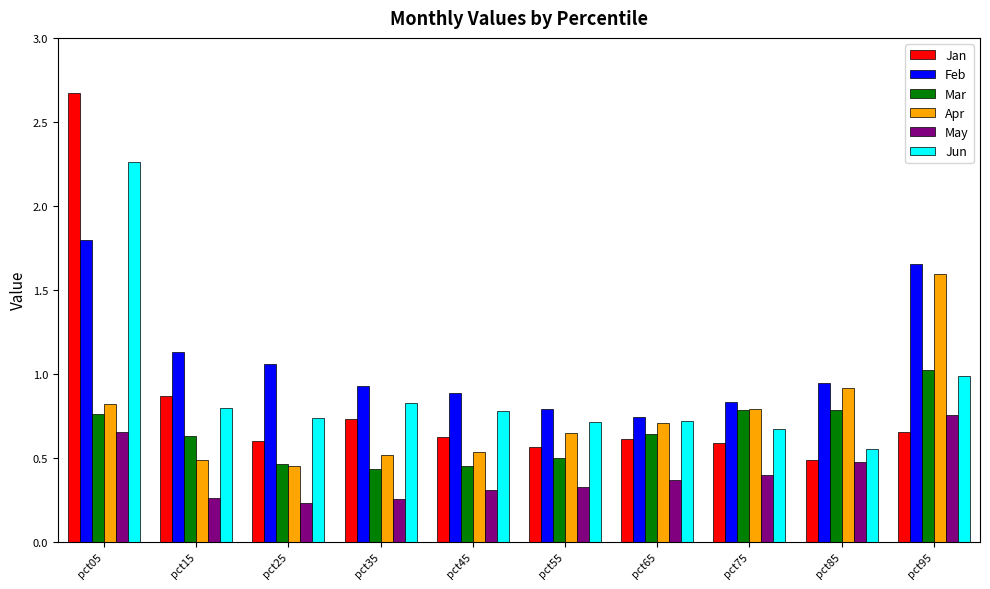

Which series has the largest range (max minus min)?

Jan